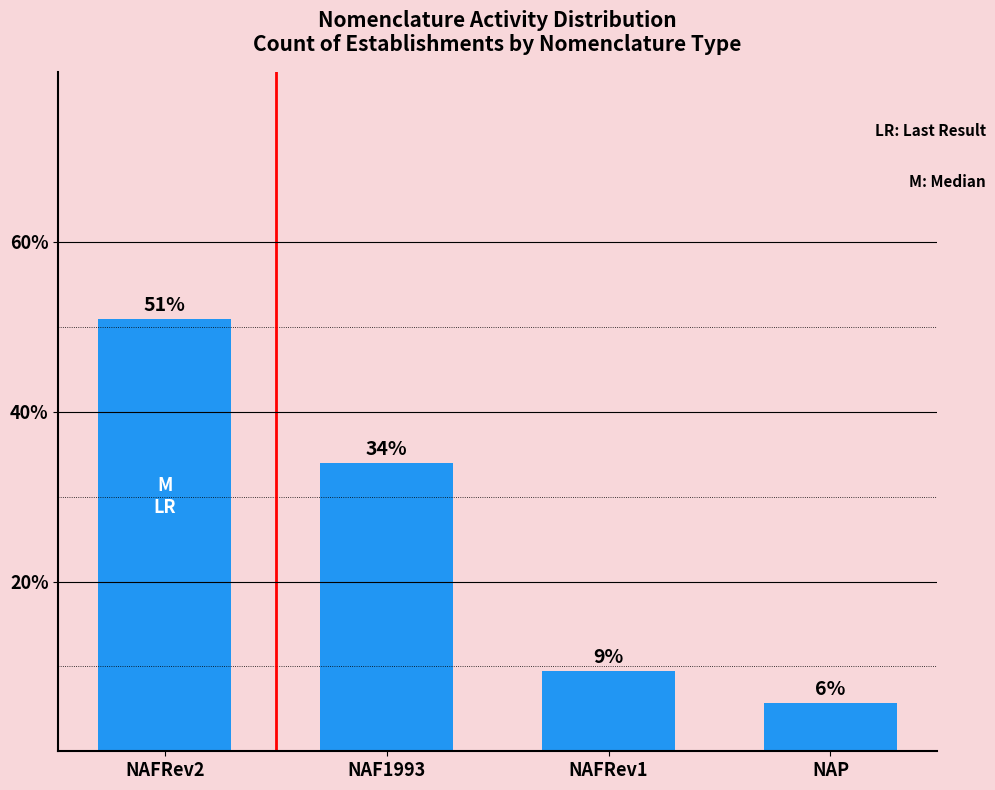

What is the greatest value displayed?

50.9